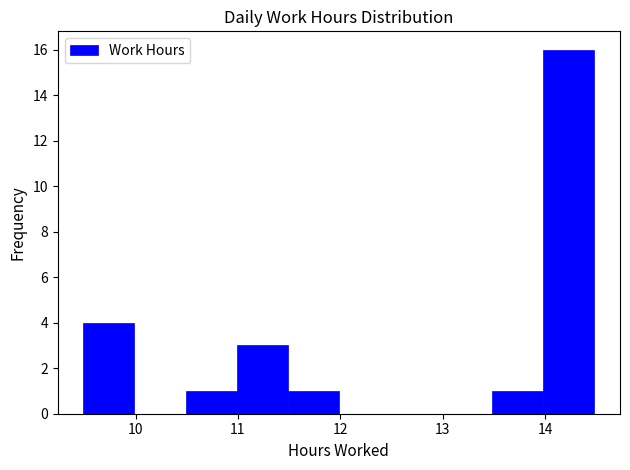

What is the height of the bar covering 11.0 to 11.5 on the x-axis? Neither the bar edges nor the heights are printed on the chart, so give them approximately, as read against the axes.

3